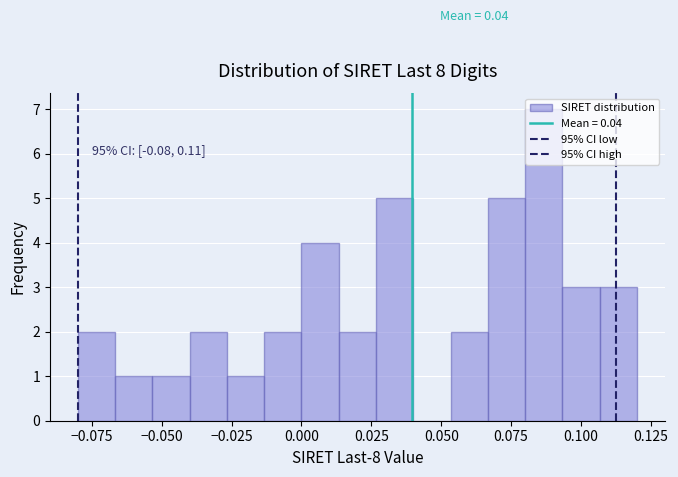

Read against the x-axis, roughly where is the centre of the tallest bar?

0.085